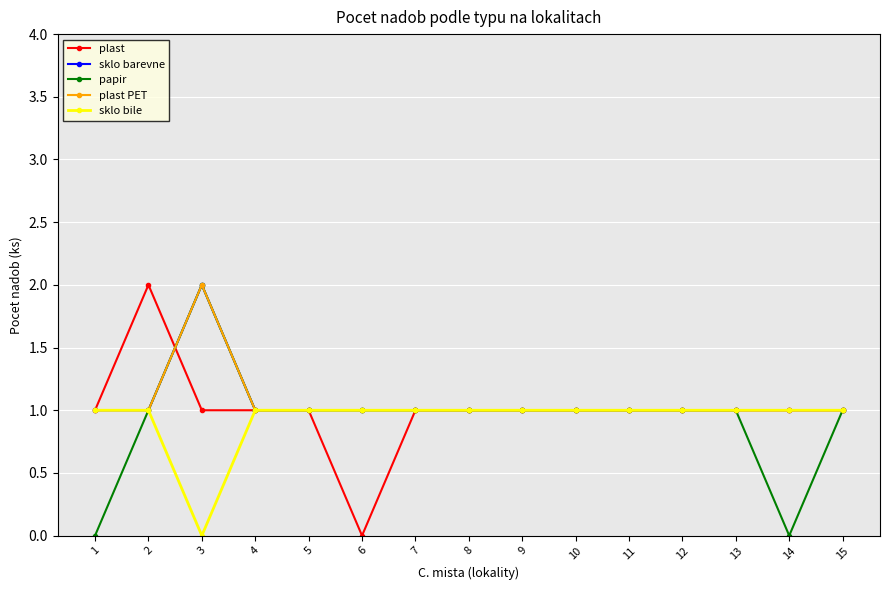

Reading left to right, transcribe all the data shown in this chart.

plast: 1=1	2=2	3=1	4=1	5=1	6=0	7=1	8=1	9=1	10=1	11=1	12=1	13=1	14=1	15=1
sklo barevne: 1=1	2=1	3=2	4=1	5=1	6=1	7=1	8=1	9=1	10=1	11=1	12=1	13=1	14=1	15=1
papir: 1=0	2=1	3=2	4=1	5=1	6=1	7=1	8=1	9=1	10=1	11=1	12=1	13=1	14=0	15=1
plast PET: 1=1	2=1	3=2	4=1	5=1	6=1	7=1	8=1	9=1	10=1	11=1	12=1	13=1	14=1	15=1
sklo bile: 1=1	2=1	3=0	4=1	5=1	6=1	7=1	8=1	9=1	10=1	11=1	12=1	13=1	14=1	15=1